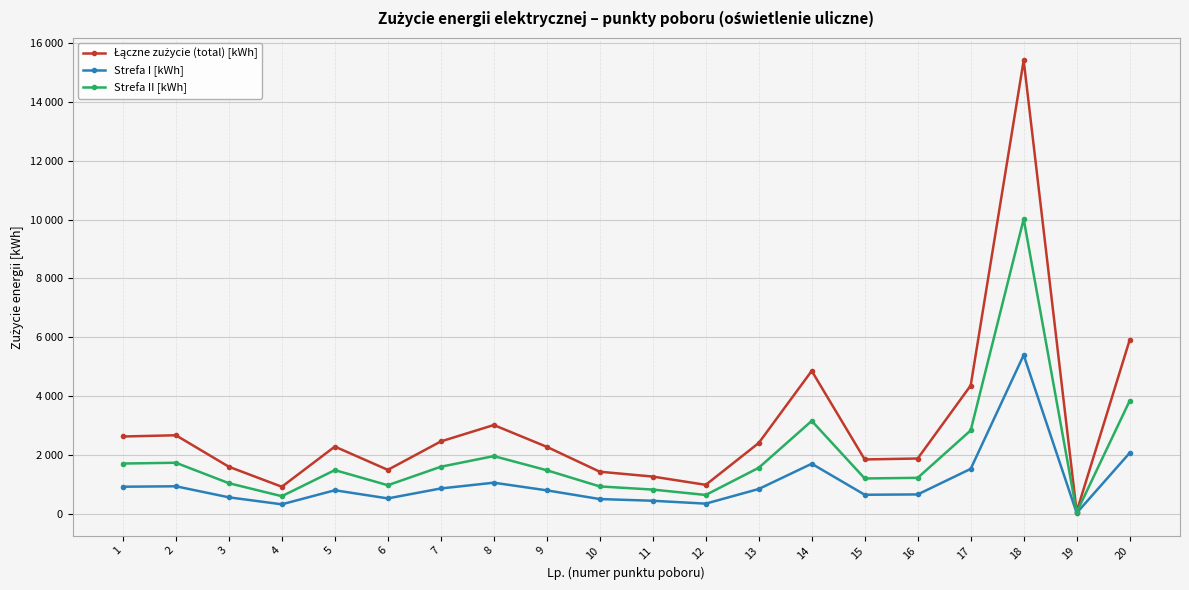

What is the difference between the Łączne zużycie (total) [kWh] values at 9 and 7?

183